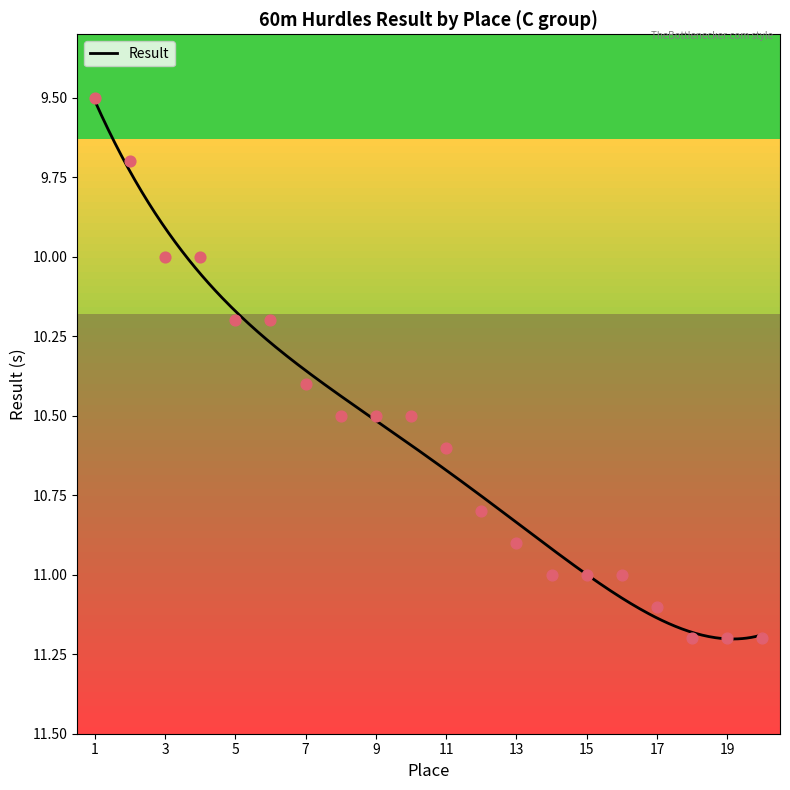

What is the change in value from 3 to 6?

+0.2